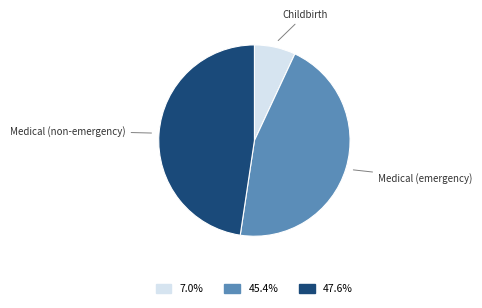

Which has a higher value, Childbirth or Medical (non-emergency)?

Medical (non-emergency)